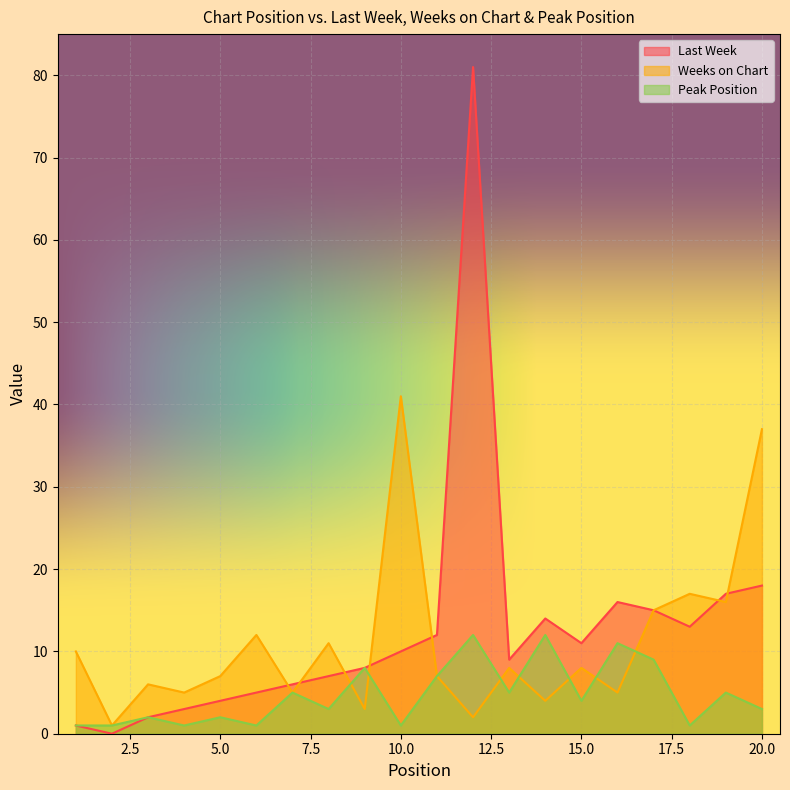

At which category does Peak Position reach its first local peak?

3